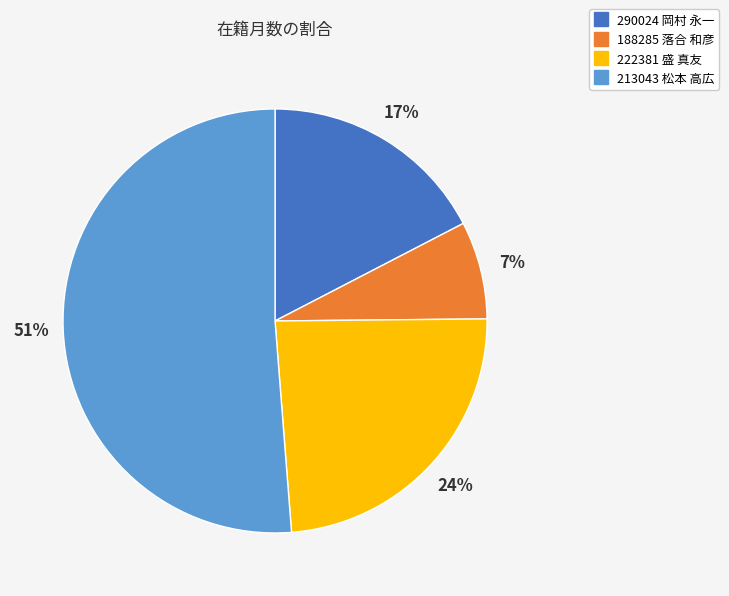

The 213043 松本 高広 slice represents 58% of the pie. True or false?

False